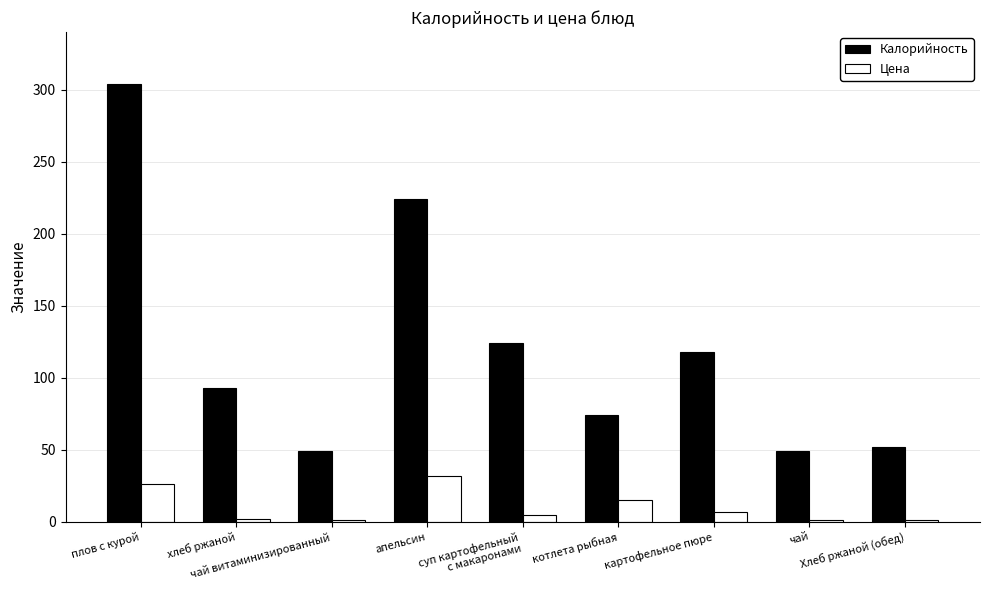

Where does the Калорийность series first go above 93?

плов с курой